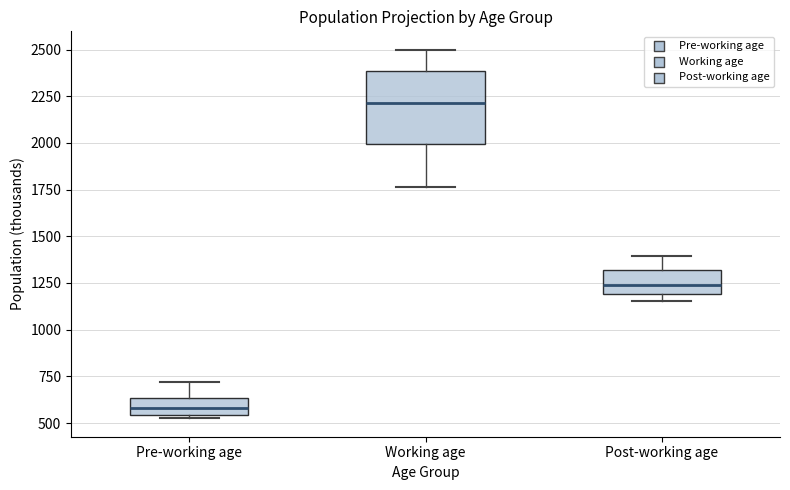

Reading left to right, read every box against the y-axis: the position of its median line, the range the box covers, and the ends of its whiskers. The values are not printed on the chart, so give them approximately, as read against the axis.

Pre-working age: median 600, box 550 to 650, whiskers 550 (just below the box's lower edge) to 700
Working age: median 2200, box 2000 to 2400, whiskers 1750 to 2500
Post-working age: median 1250, box 1200 to 1300, whiskers 1150 to 1400